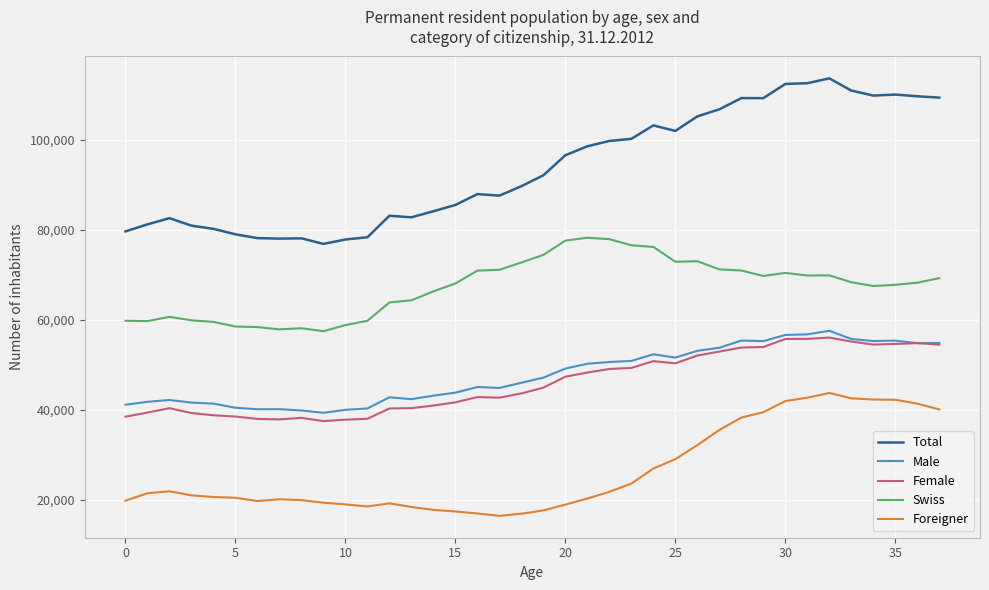

Is this an area chart (filled region under the line)?

No